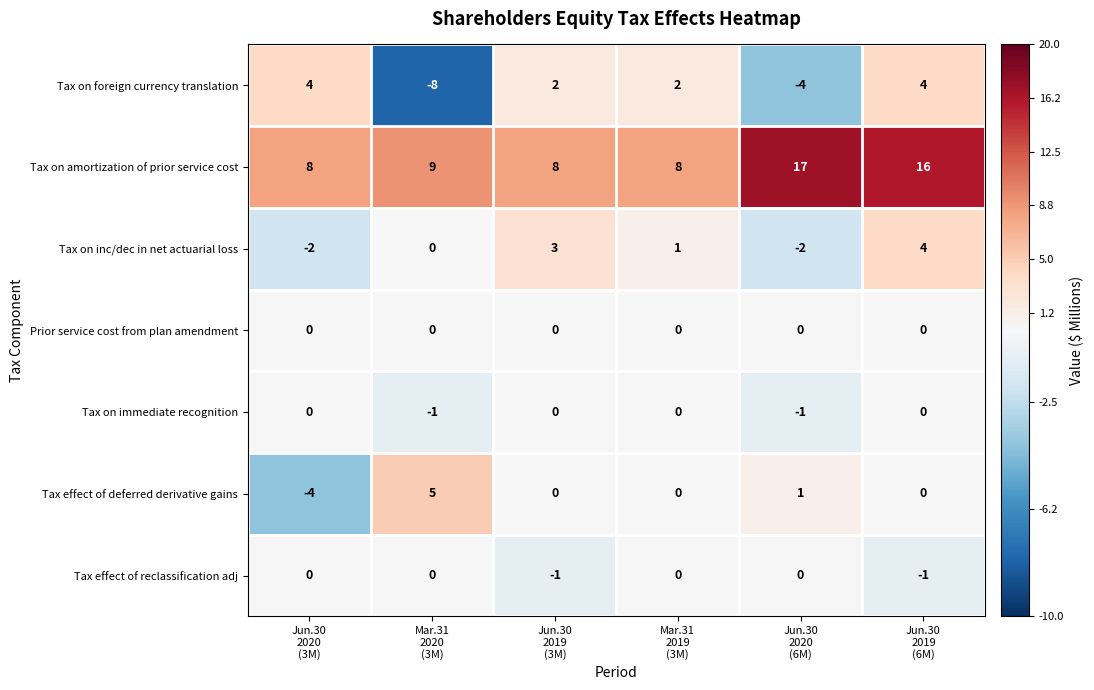

At how many categories does at least one series exceed 6?

6